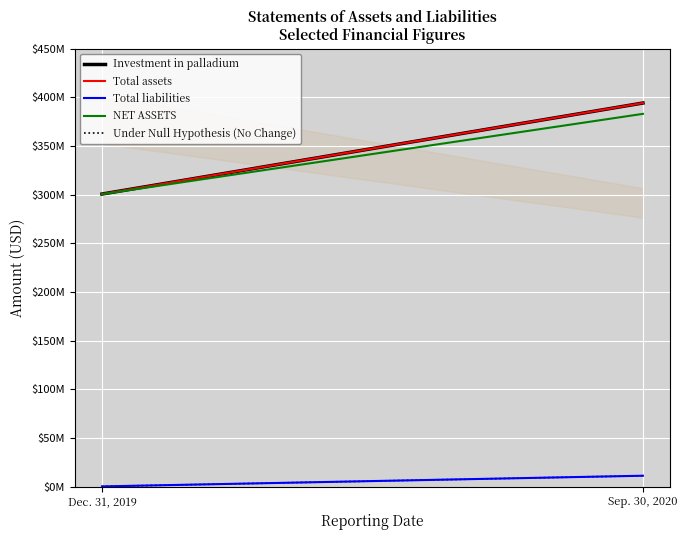

At which label does NET ASSETS reach its peak?

Sep. 30, 2020